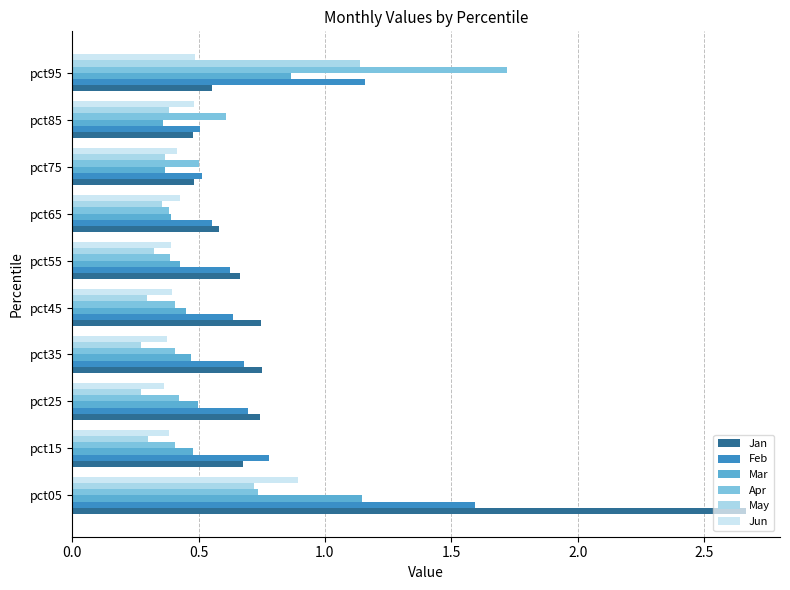

Which label corresponds to the largest value in the chart?

pct05